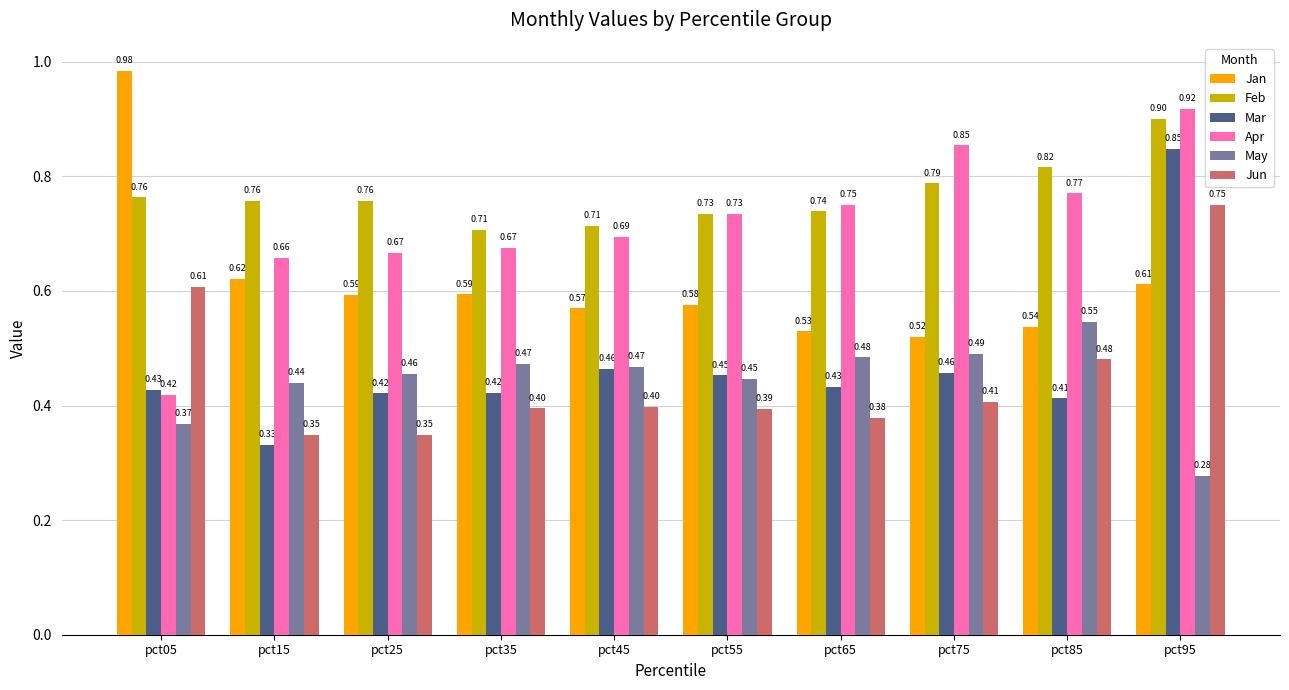

What is the sum of the Jun values at pct95 and pct65?

1.1